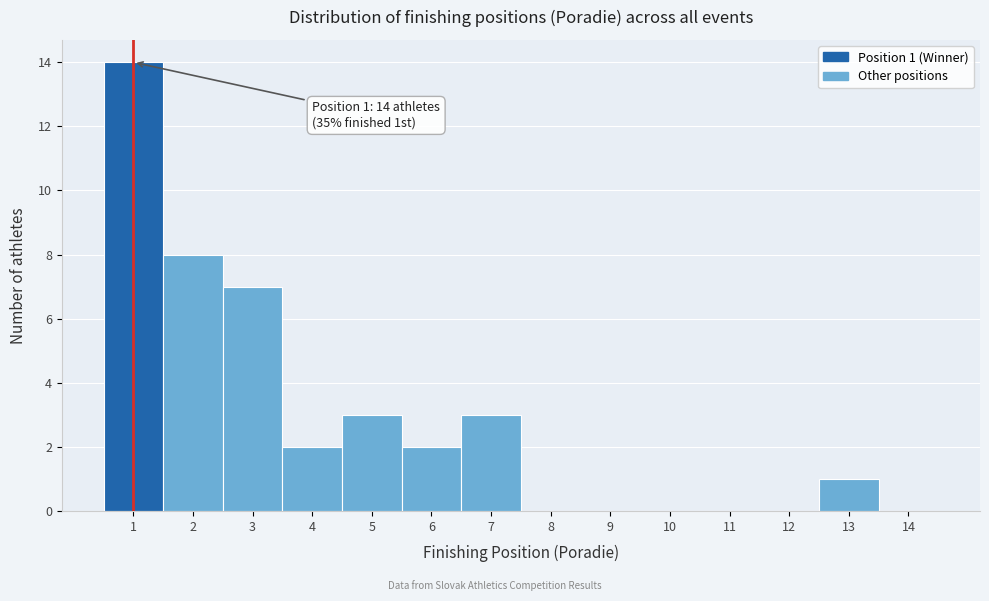

Which range on the x-axis has the tallest bar?

0.5 to 1.5